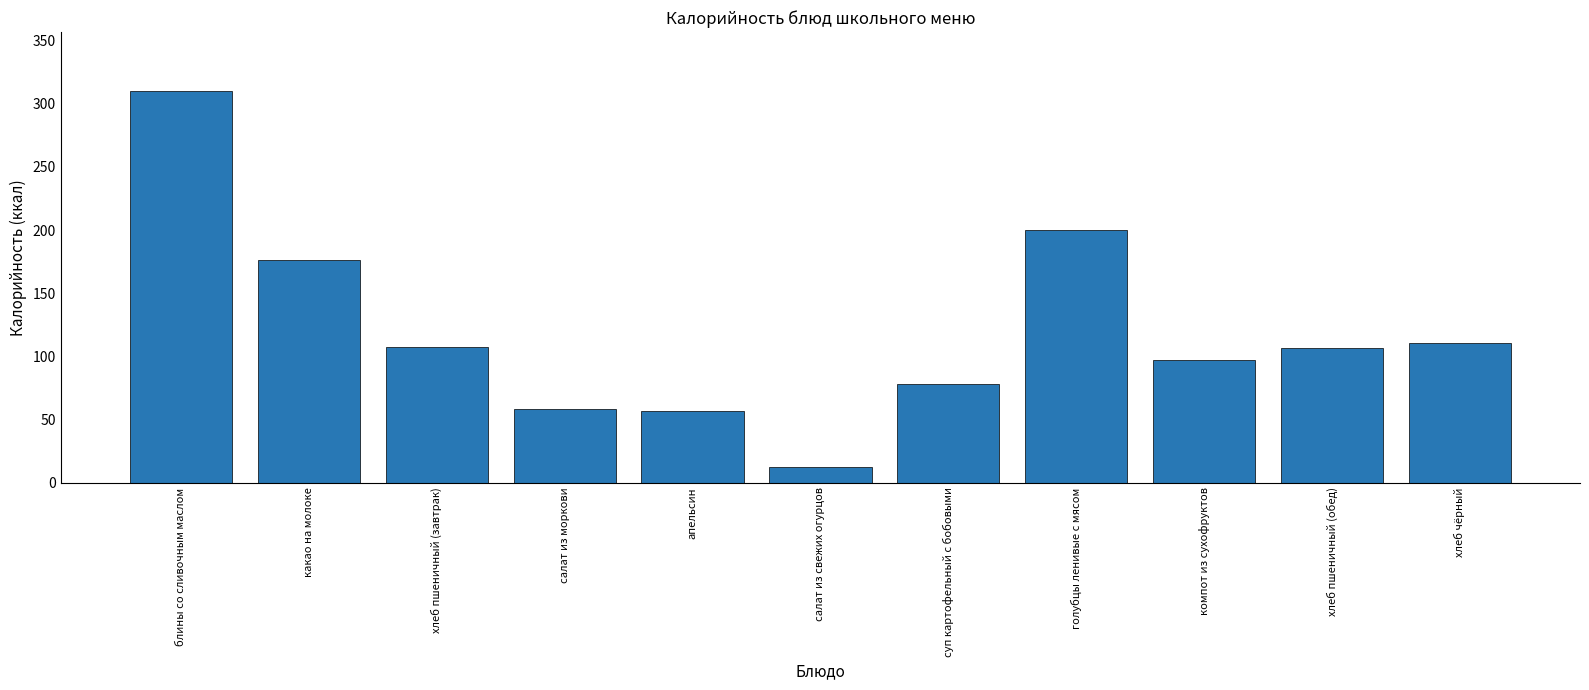

What position from the right is голубцы ленивые с мясом?

4